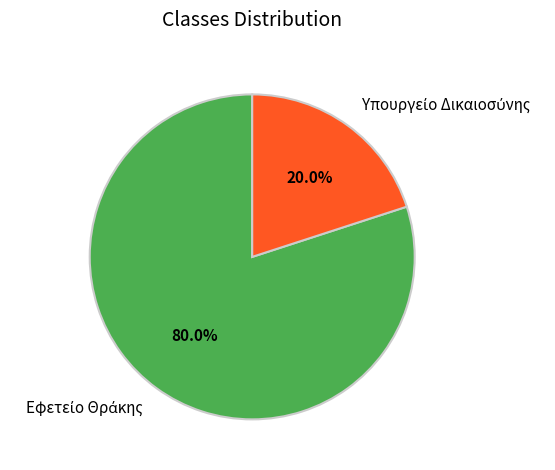

Is there a majority slice in this chart?

Yes